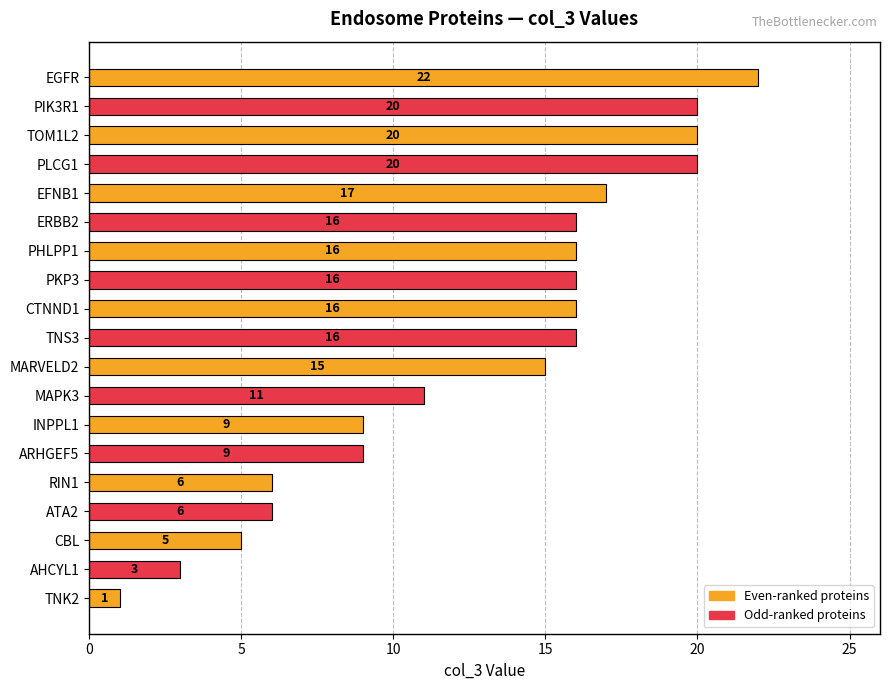

At which label is the value closest to 11?

MAPK3